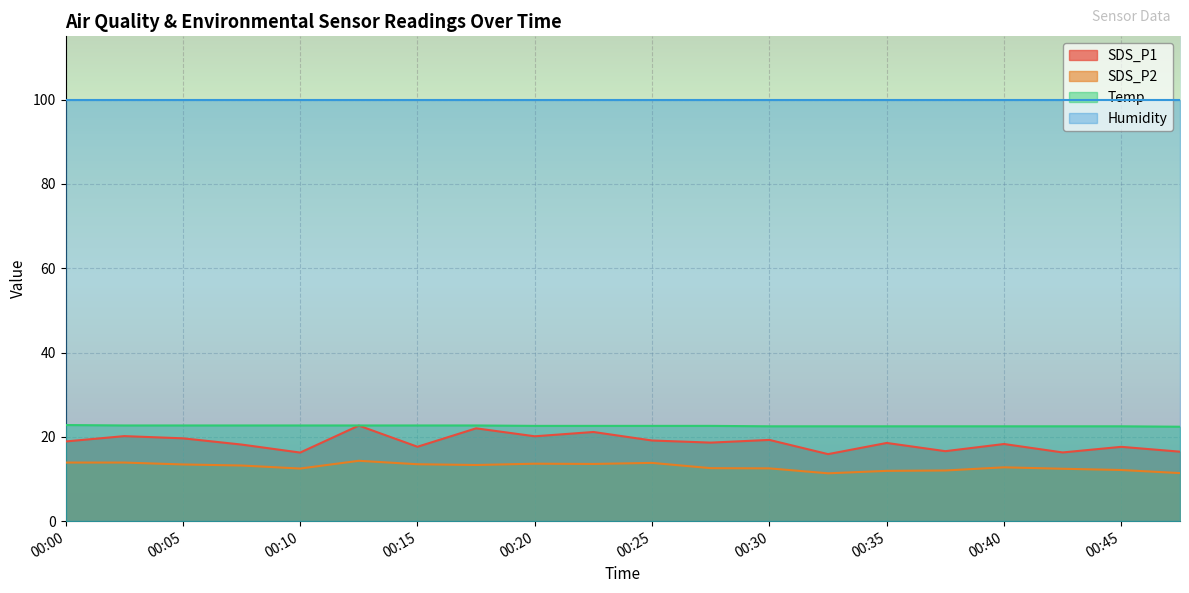

True or false: SDS_P2 and SDS_P1 cross at least once.

False